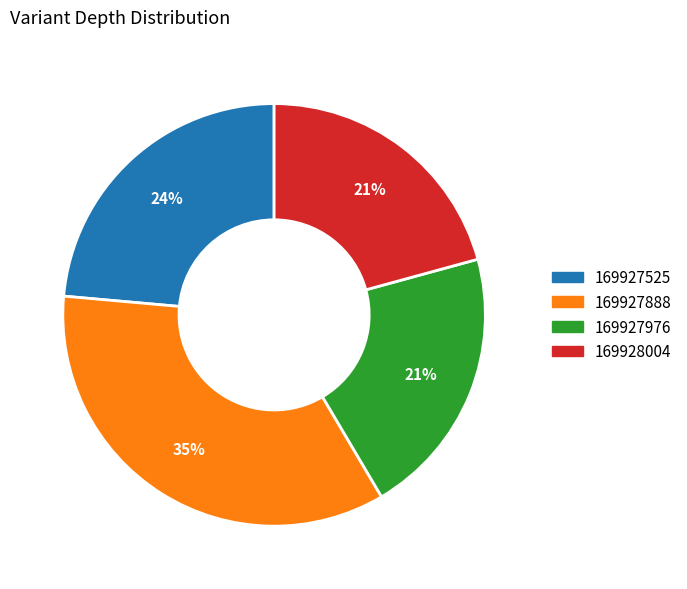

What percentage is the 169928004 slice, to the nearest percent?

21%